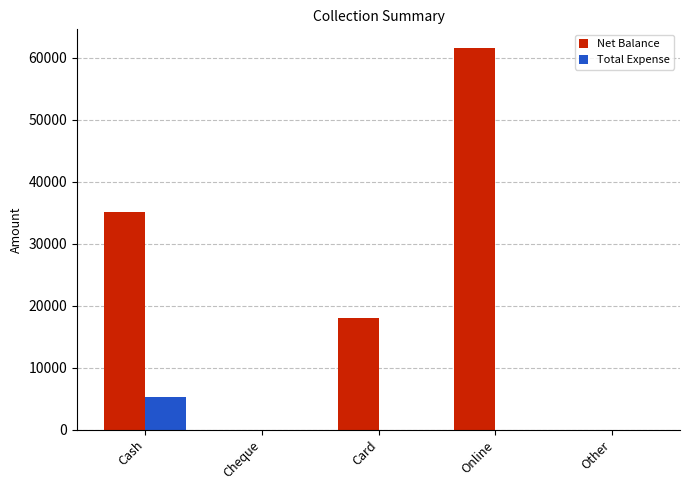

What is the maximum value for Net Balance?

61500